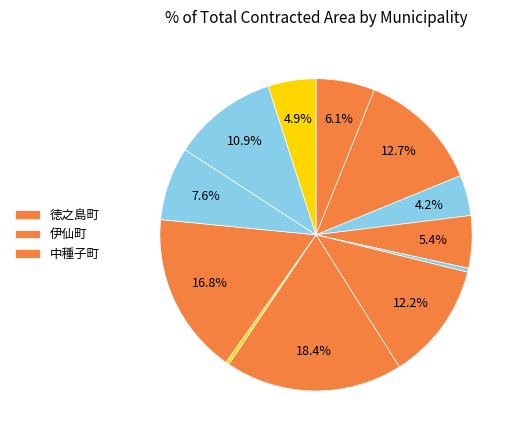

Count the number of slices in the pie.

12